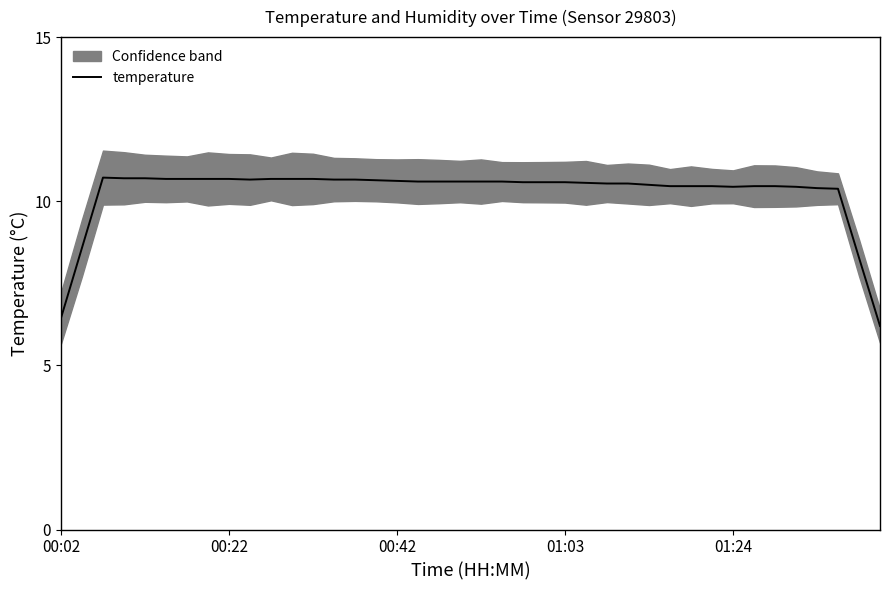

How many points are lower than both their immediate neighbors (excluding endpoints)?

3